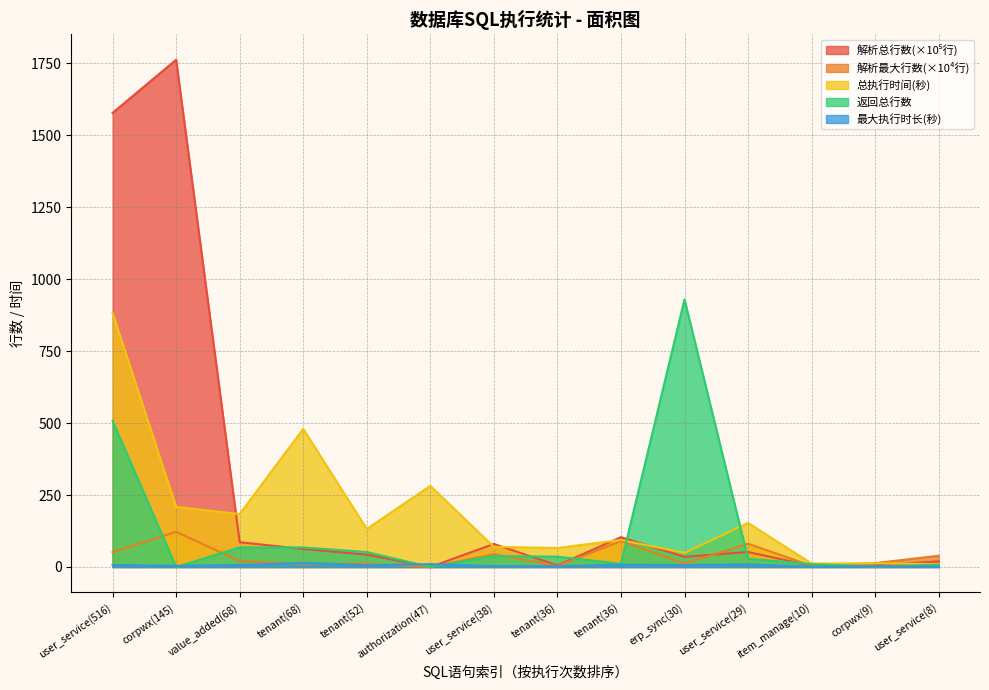

What is the difference between the 返回总行数 values at tenant(52) and erp_sync(30)?

878.0